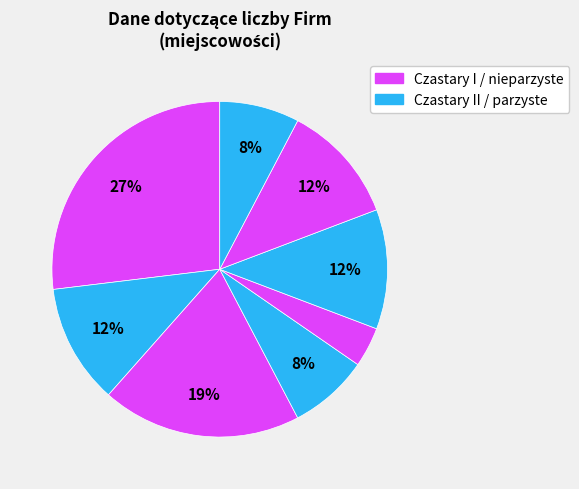

How many segments does this pie chart have?

8